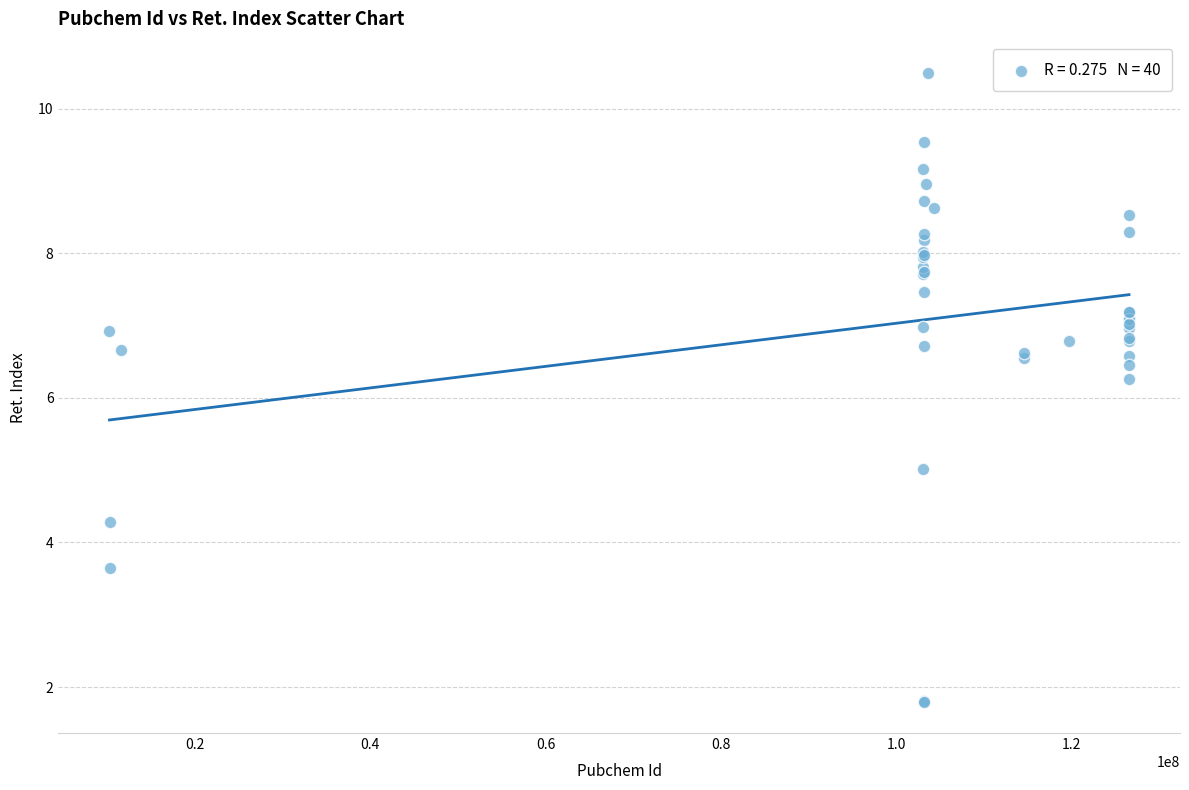

What Y value in the scatter plot is closest to 6?

6.3